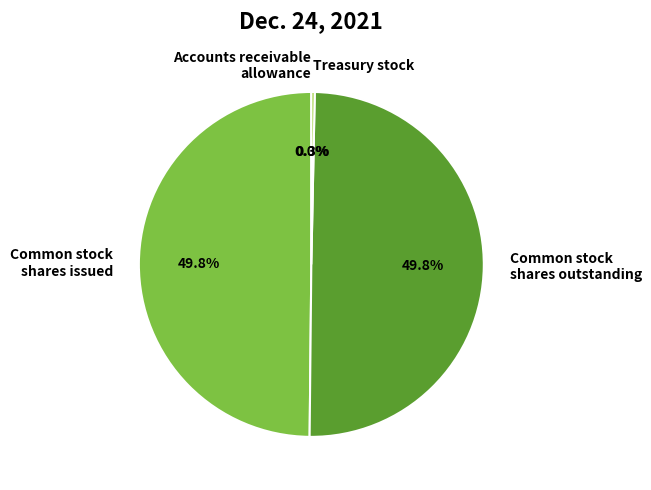

What percentage is the Common stock shares outstanding slice, to the nearest percent?

50%